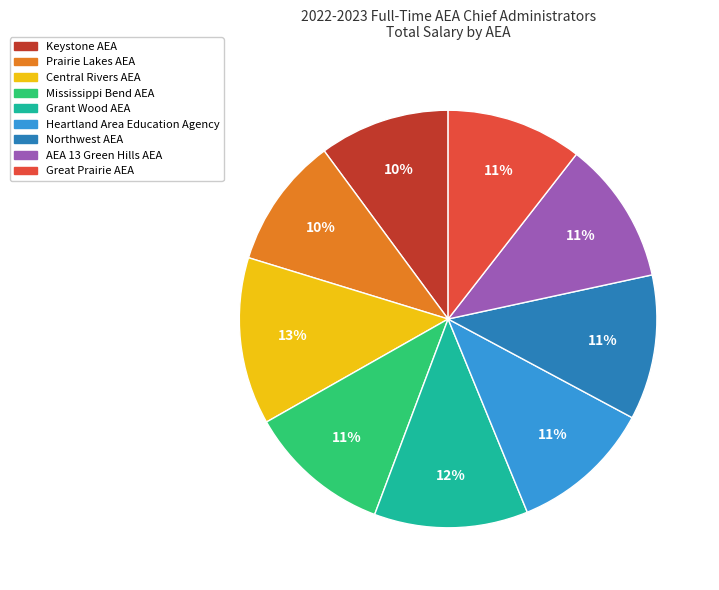

Count the number of slices in the pie.

9